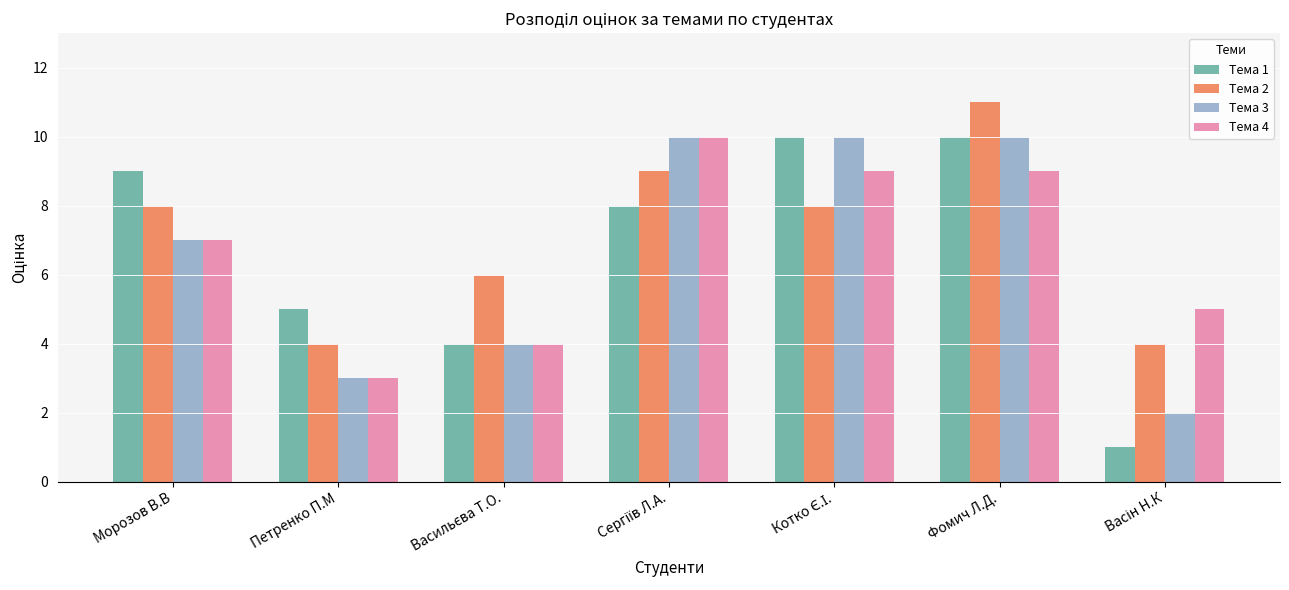

Does the chart contain stacked bars?

No